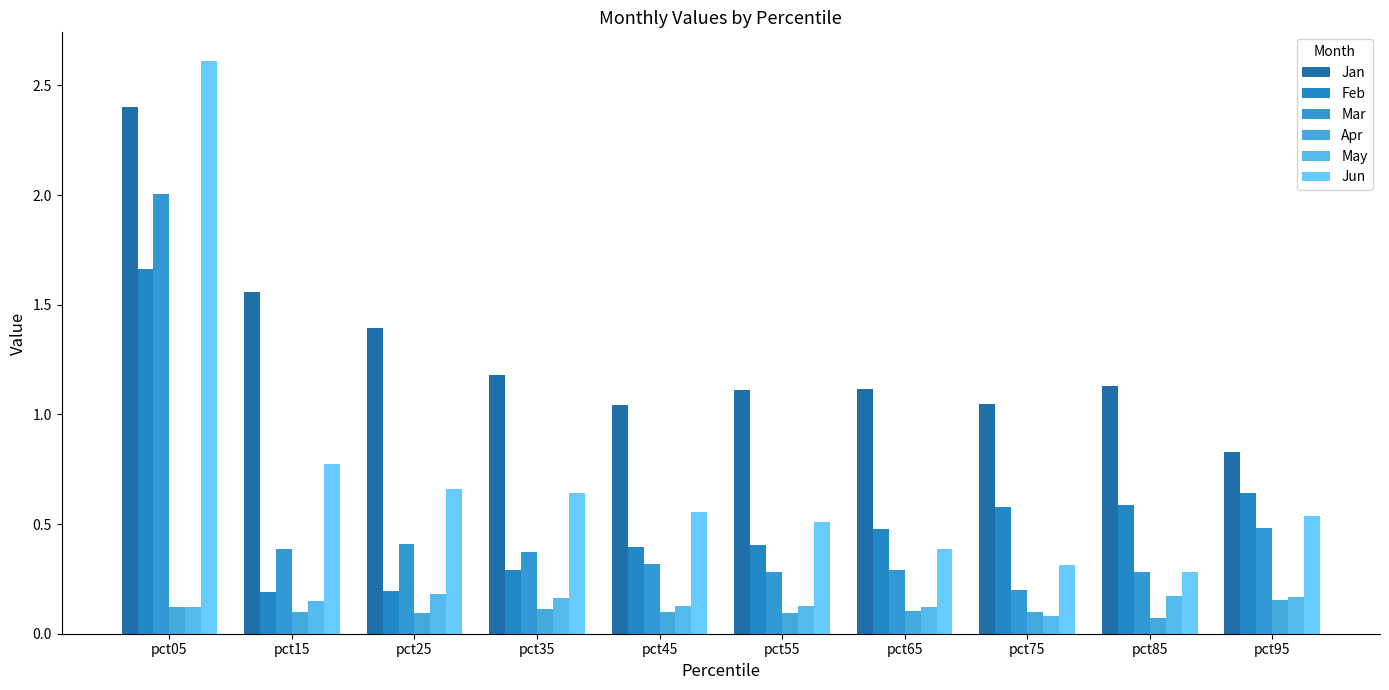

How many groups of bars are there?

10